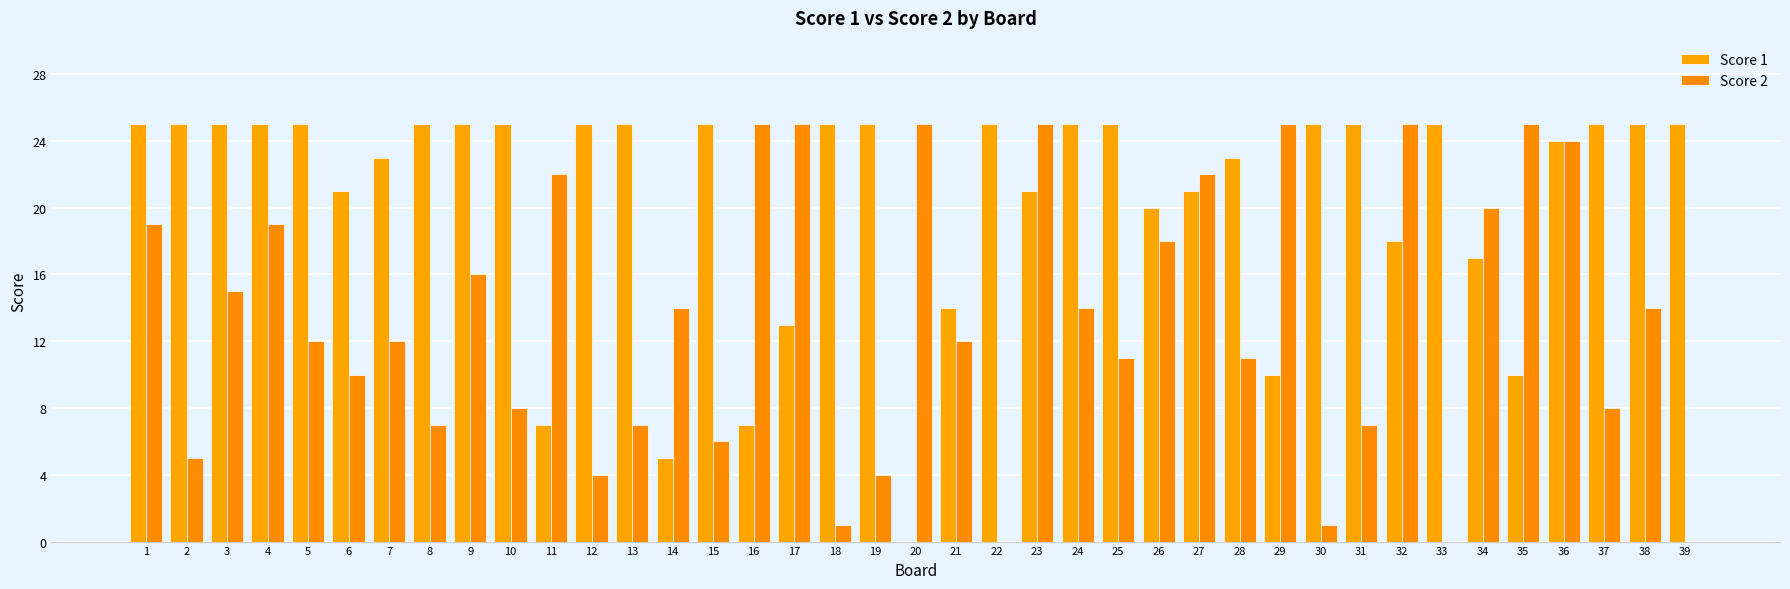

List the series in order of their peak value, lowest first.

Score 1, Score 2